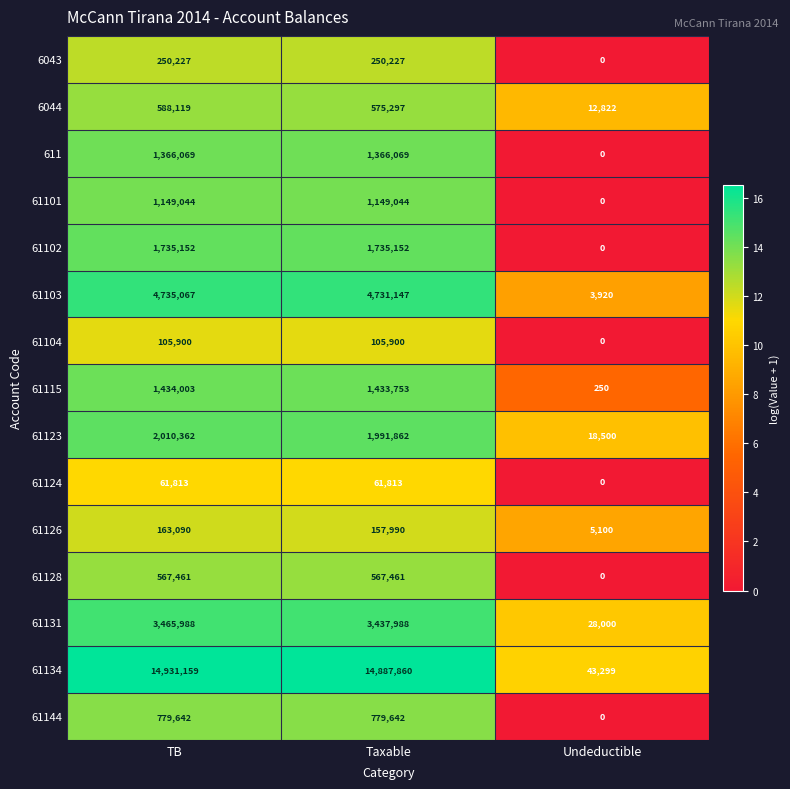

What is the sum of the 61104 values at Undeductible and TB?

105900